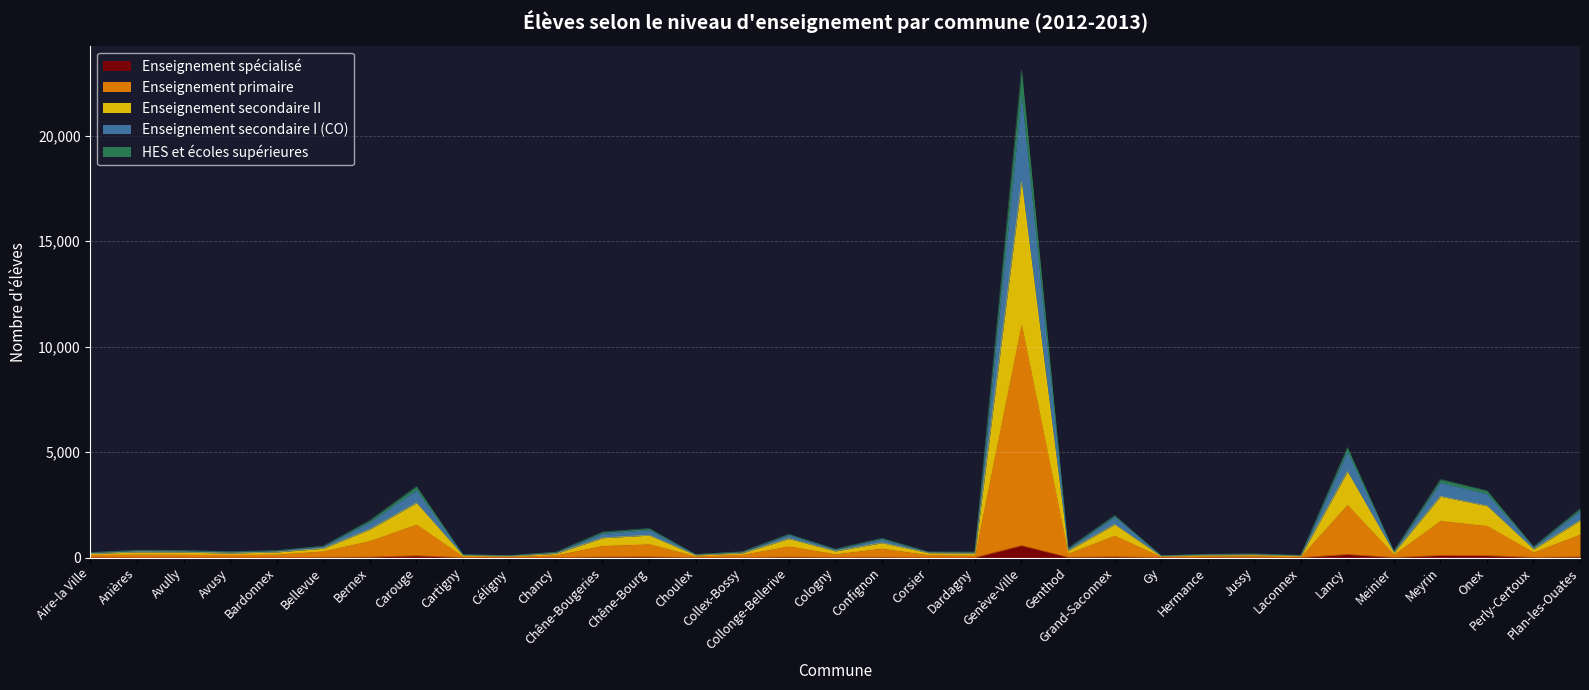

Is it true that Enseignement primaire equals 1512 at Onex?

True